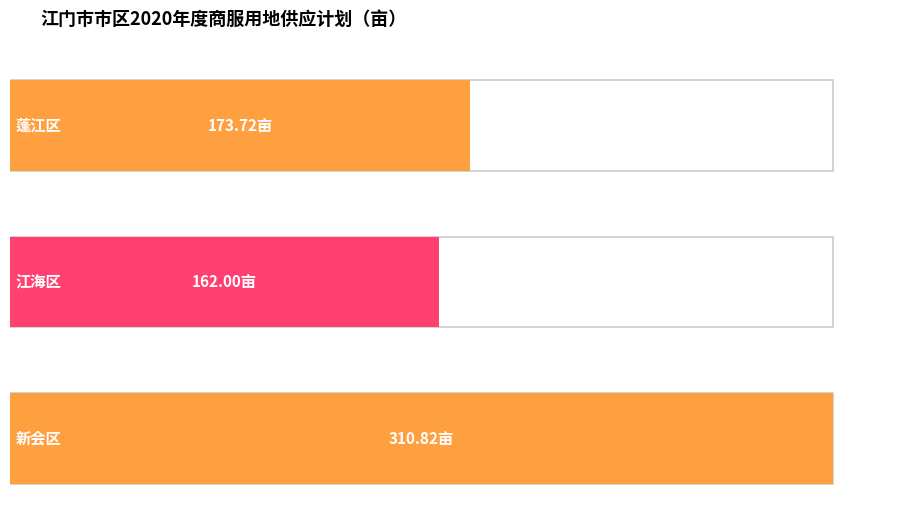

Reading right to left, what are all the values shown in this chart?

310.8	162.0	173.7